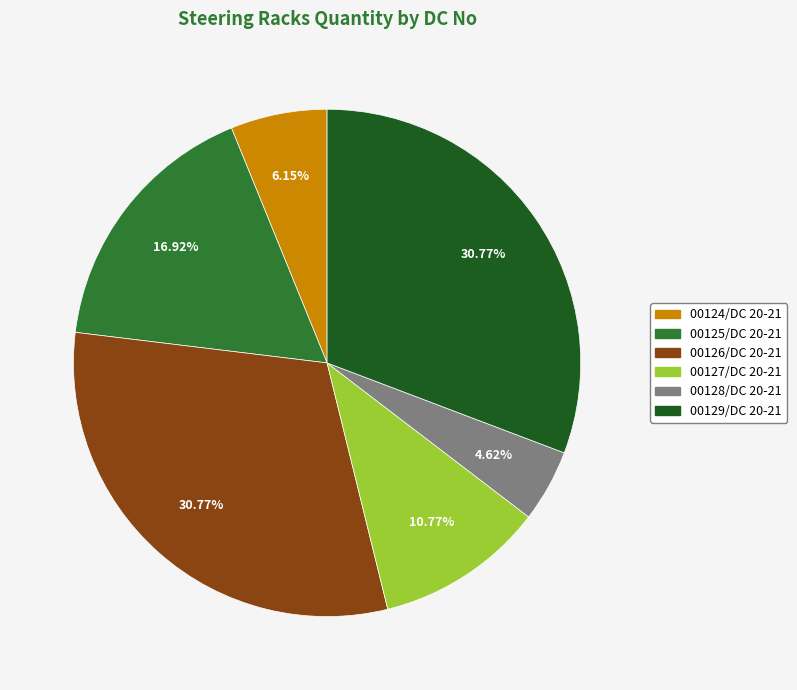

Does any single category account for the majority?

No